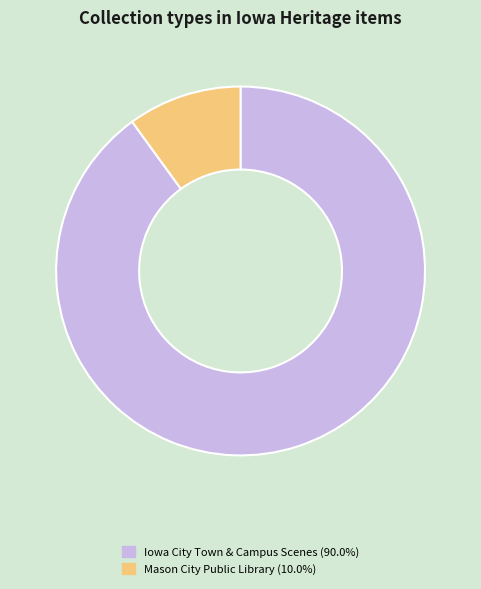

Combined, do Iowa City Town & Campus Scenes (90.0%) and Mason City Public Library (10.0%) account for over 50%?

Yes